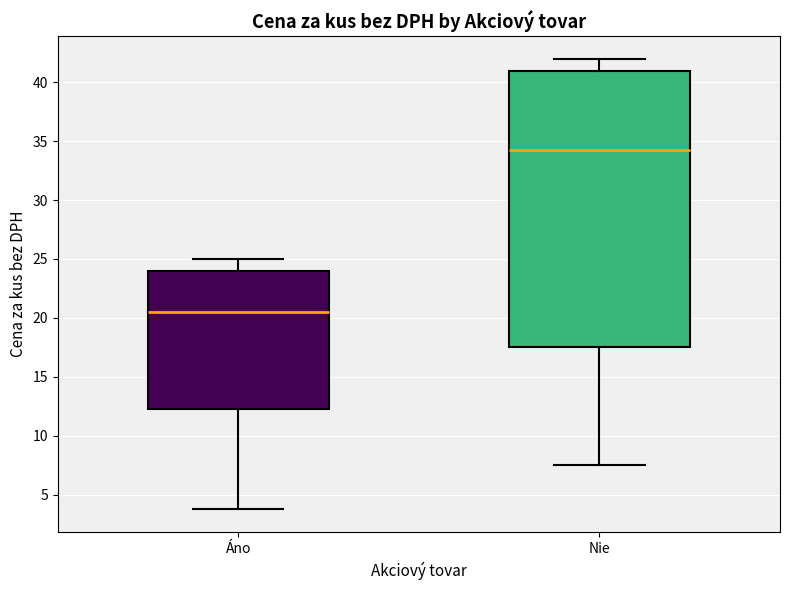

Reading left to right, transcribe this box plot: for each box, give where its median line is, the range the box spans, and where its two whiskers end, as read against the y-axis. The values are not printed on the chart, so give them approximately, as read against the axis.

Áno: median 20.5, box 12.5 to 24.0, whiskers 4.0 to 25.0
Nie: median 34.5, box 17.5 to 41.0, whiskers 7.5 to 42.0